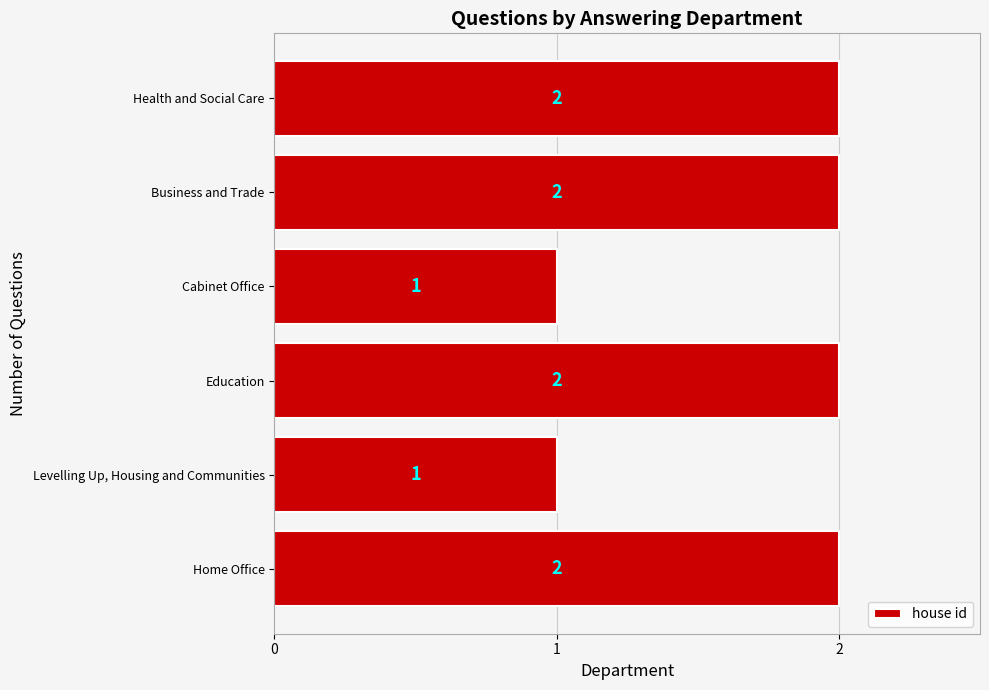

What is the minimum value shown in the chart?

1